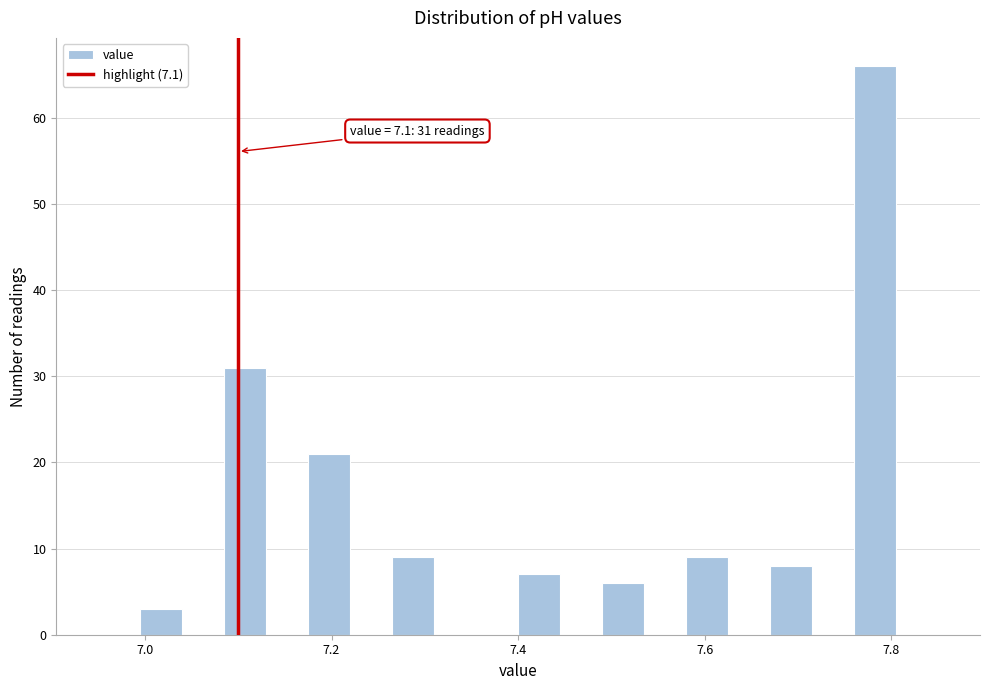

Around what value on the x-axis is the tallest bar? Give the approximate position of its centre, as read against the axis.

7.78